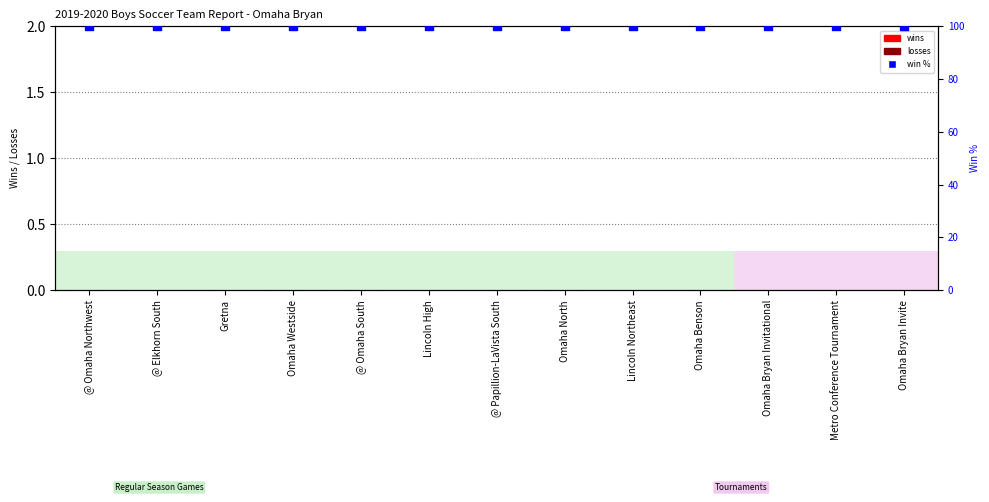

What is the total value across all series at Lincoln High?

100